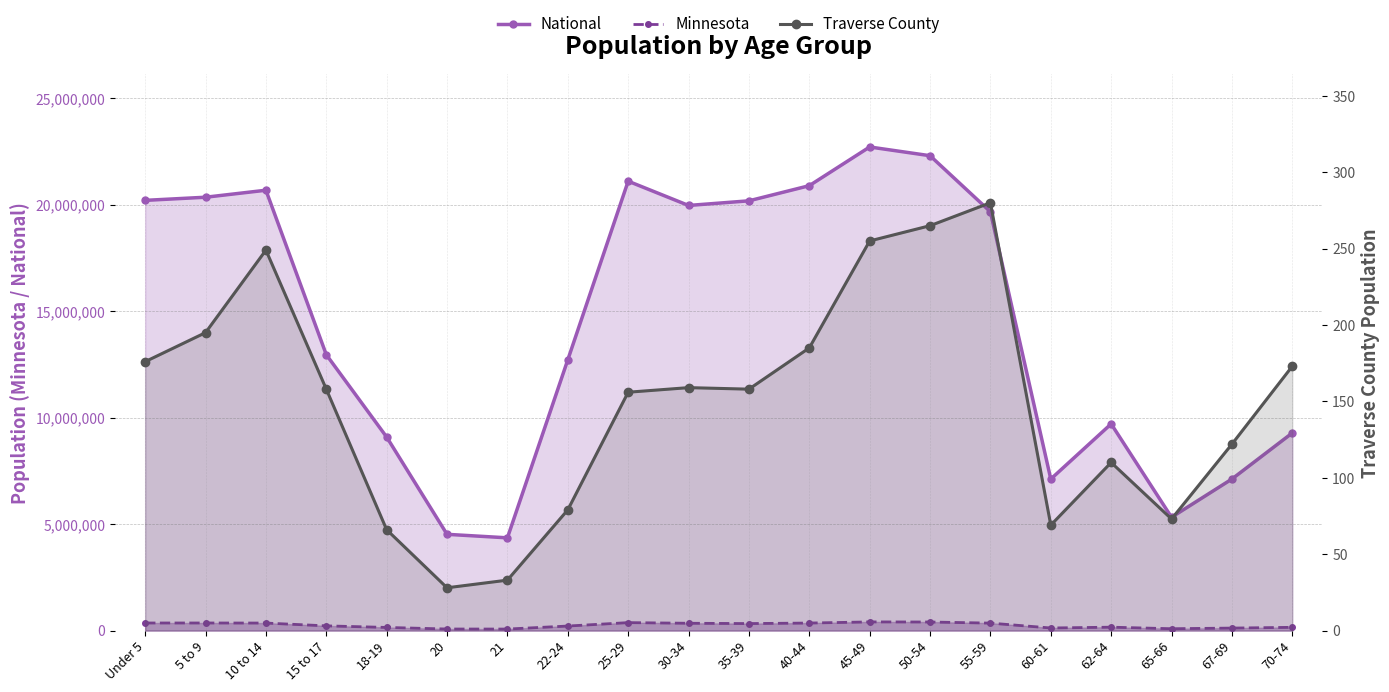

List the labels in order of Traverse County value, smallest first.

20, 21, 18-19, 60-61, 65-66, 22-24, 62-64, 67-69, 25-29, 15 to 17, 35-39, 30-34, 70-74, Under 5, 40-44, 5 to 9, 10 to 14, 45-49, 50-54, 55-59